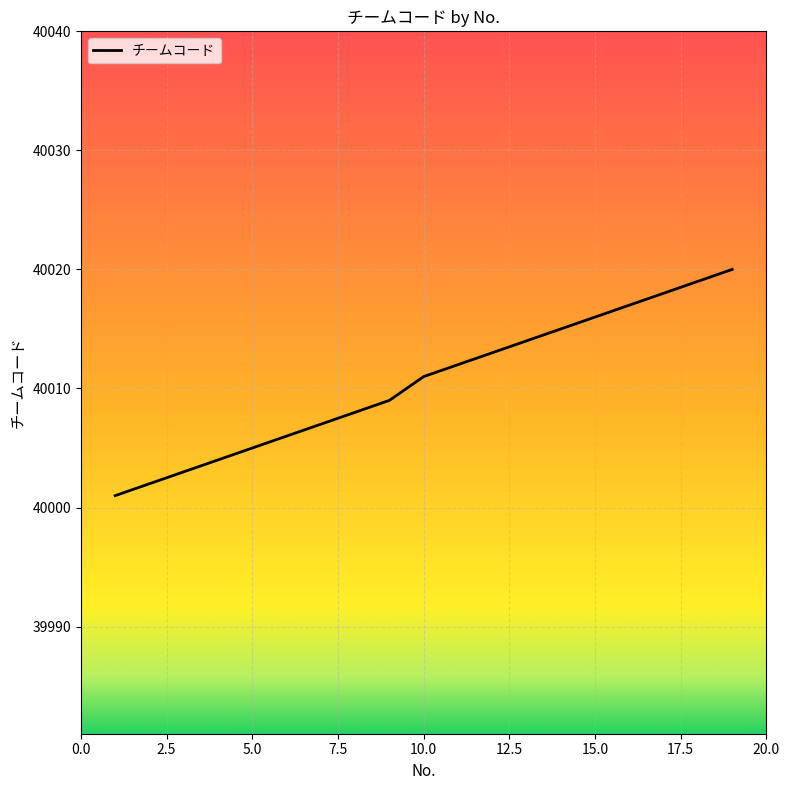

Rank the categories by value from highest to lowest.

19, 18, 17, 16, 15, 14, 13, 12, 11, 10, 9, 8, 7, 6, 5, 4, 3, 2, 1